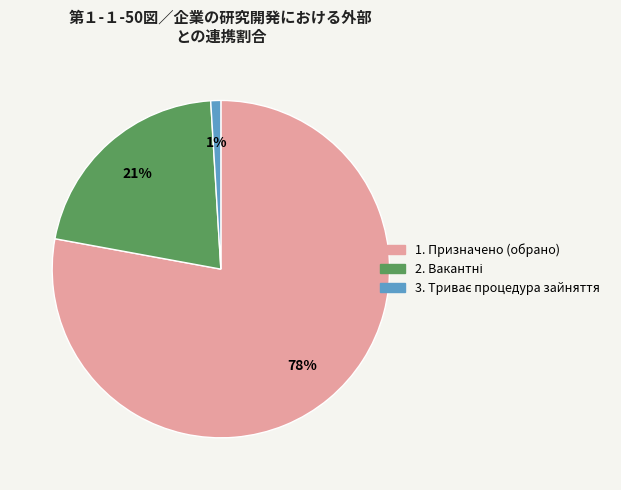

How many segments does this pie chart have?

3